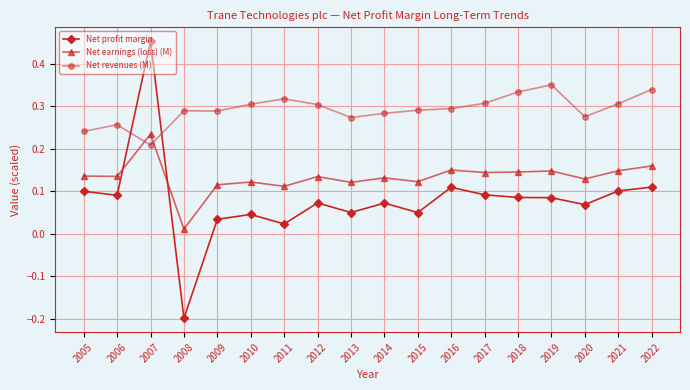

Is it true that Net earnings (loss) (M) equals 0.1 at 2007?

False